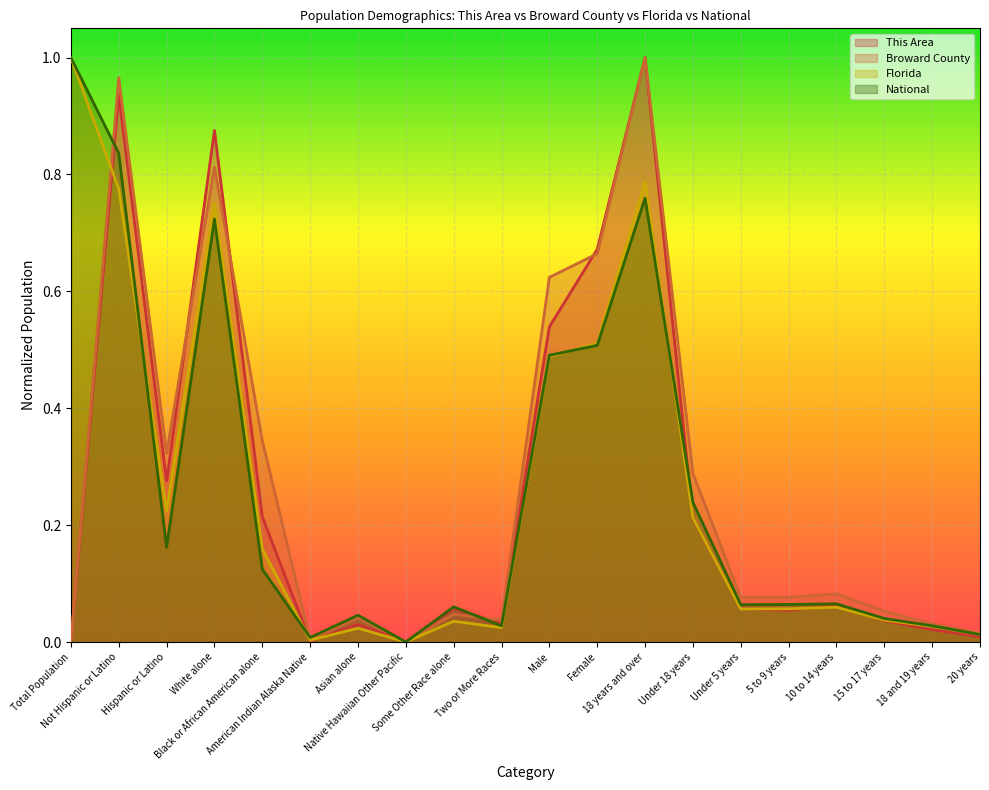

At which label is National closest to 0?

Native Hawaiian Other Pacific